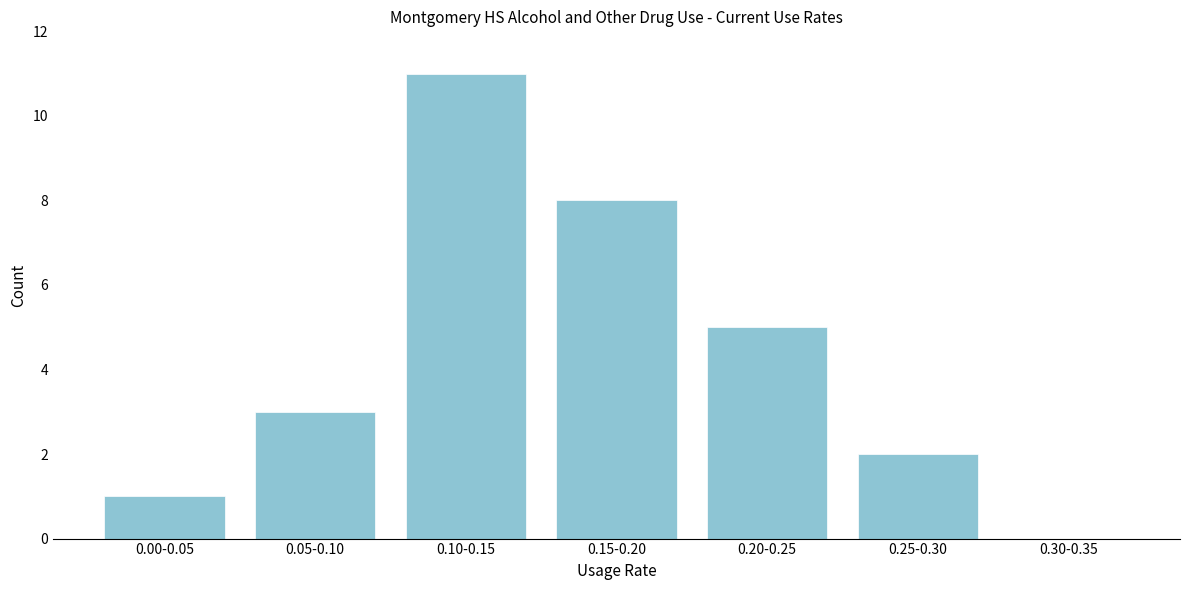

Reading left to right, transcribe all the data shown in this chart.

0.00-0.05=1	0.05-0.10=3	0.10-0.15=11	0.15-0.20=8	0.20-0.25=5	0.25-0.30=2	0.30-0.35=0